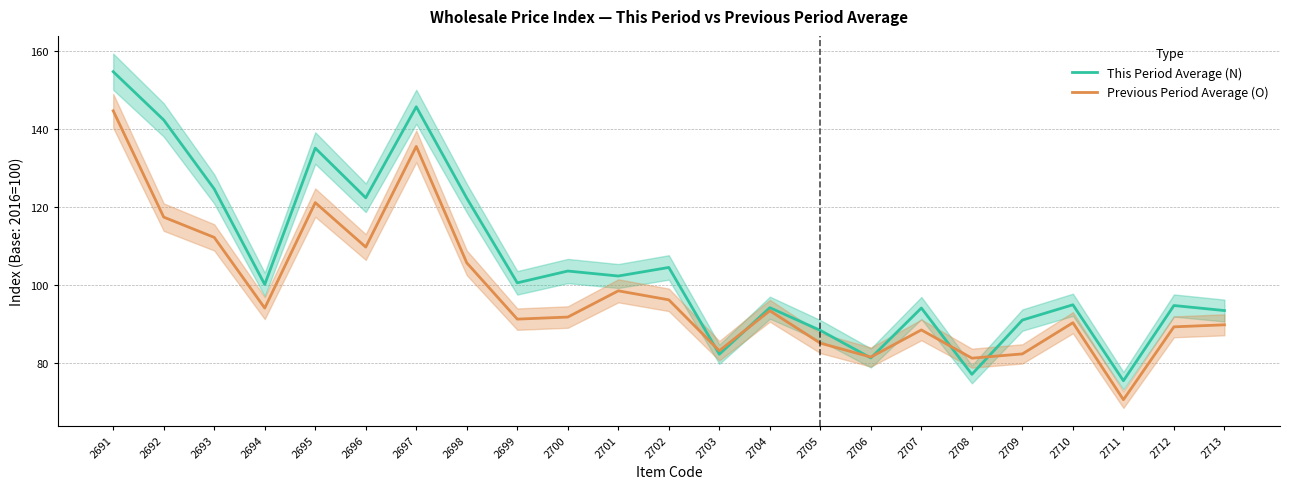

Reading right to left, what are all the values shown in this chart?

This Period Average (N): 2713=93.5	2712=94.8	2711=75.5	2710=95.0	2709=91.1	2708=77.2	2707=94.2	2706=81.4	2705=88.4	2704=94.2	2703=82.3	2702=104.6	2701=102.4	2700=103.7	2699=100.6	2698=122.3	2697=145.8	2696=122.5	2695=135.2	2694=100.2	2693=124.7	2692=142.4	2691=154.8
Previous Period Average (O): 2713=89.9	2712=89.3	2711=70.7	2710=90.4	2709=82.4	2708=81.3	2707=88.5	2706=81.6	2705=85.2	2704=93.5	2703=83.2	2702=96.3	2701=98.6	2700=91.8	2699=91.3	2698=105.8	2697=135.6	2696=109.8	2695=121.2	2694=94.2	2693=112.3	2692=117.5	2691=144.8